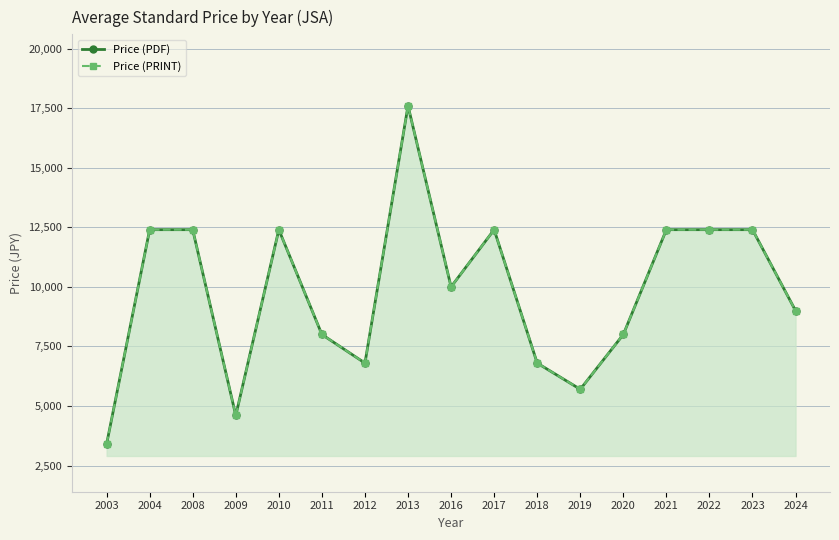

Reading right to left, what are all the values shown in this chart?

Price (PDF): 9000	12400	12400	12400	8000	5700	6800	12400	10000	17600	6800	8000	12400	4600	12400	12400	3400
Price (PRINT): 9000	12400	12400	12400	8000	5700	6800	12400	10000	17600	6800	8000	12400	4600	12400	12400	3400